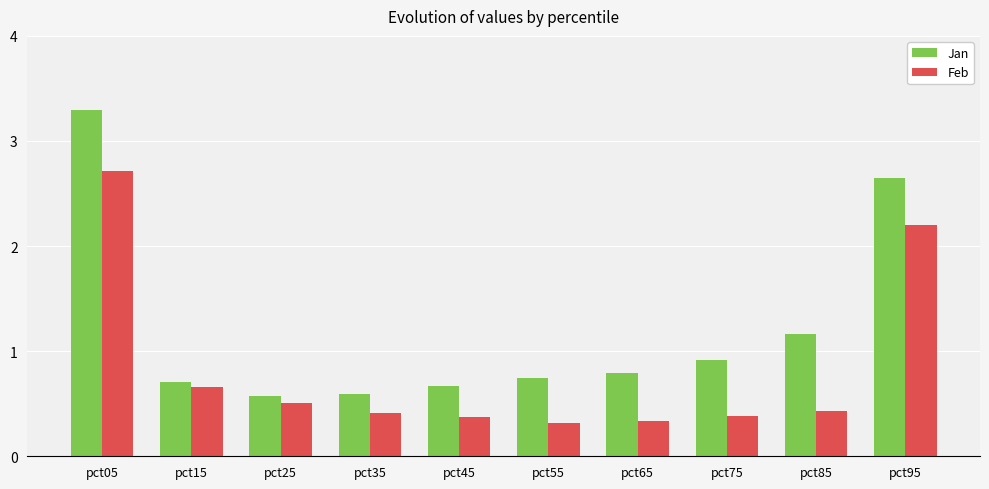

At pct75, list the series in order from largest to smallest.

Jan, Feb